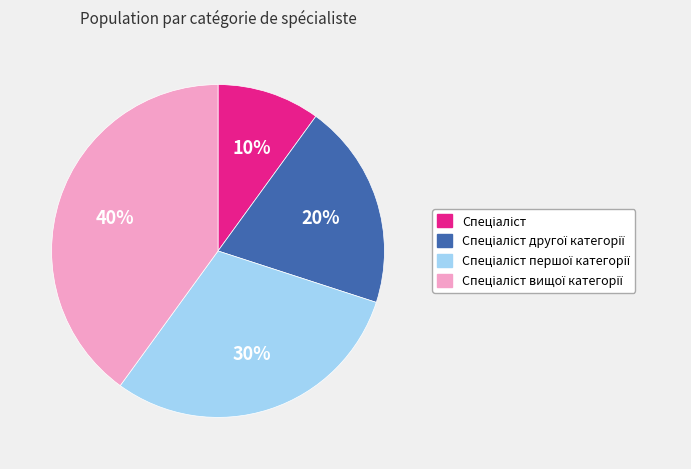

Does any single category account for the majority?

No